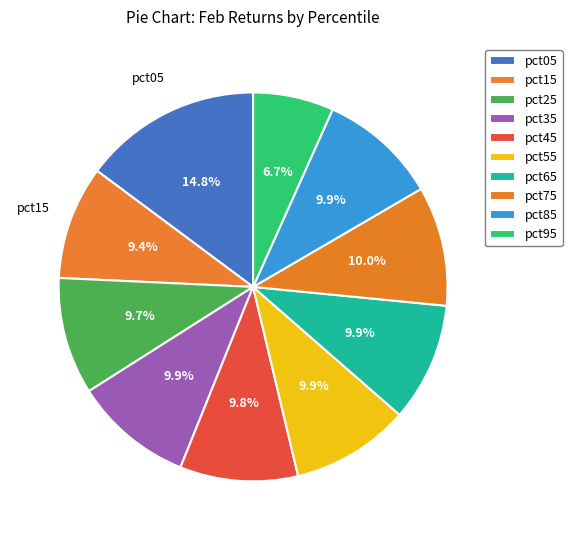

Is there any slice that represents more than half of the pie?

No